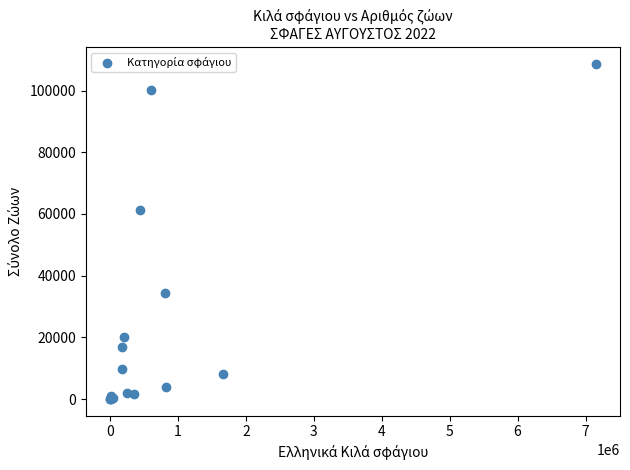

What Y value in the scatter plot is closest to 54360?

61258